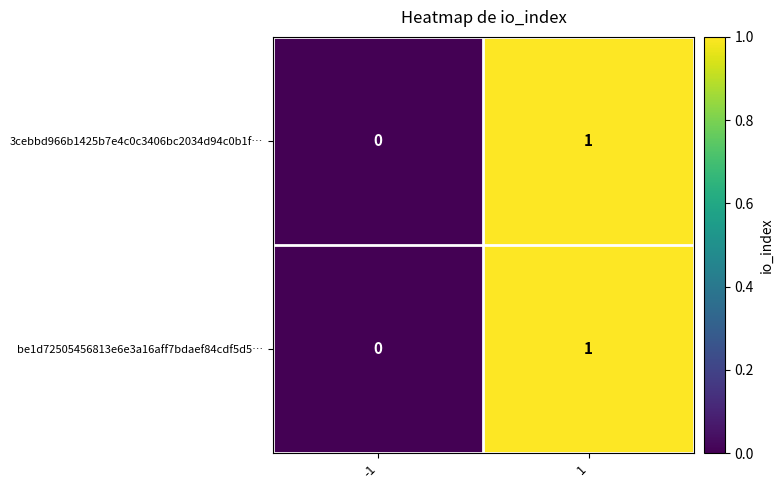

Reading left to right, what are all the values shown in this chart?

3cebbd966b1425b7e4c0c3406bc2034d94c0b1f…: -1=0	1=1
be1d72505456813e6e3a16aff7bdaef84cdf5d5…: -1=0	1=1